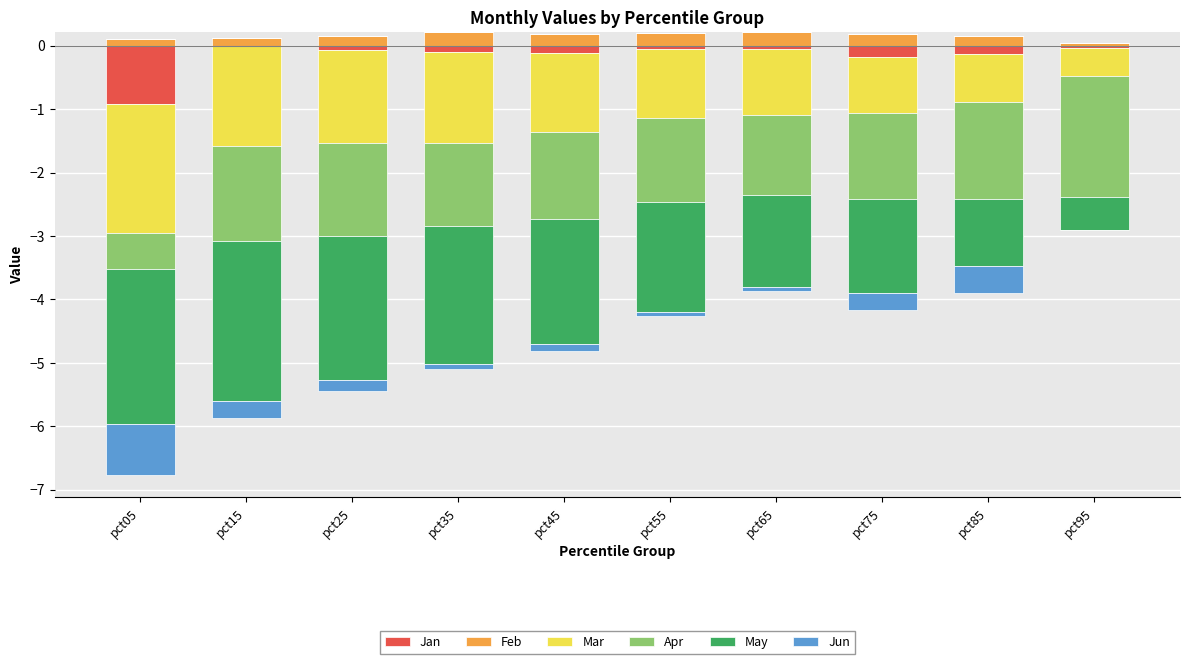

What is the sum of all Feb values?

1.5